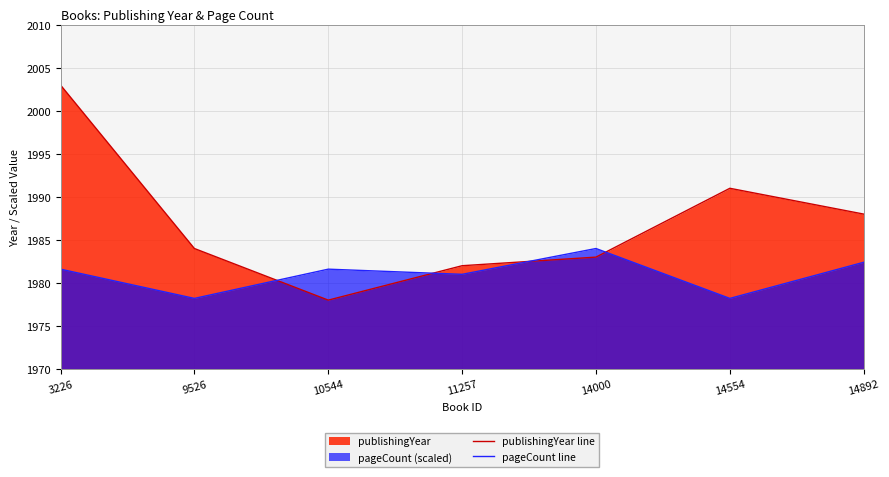

How many interior local valleys does the publishingYear line series have?

1